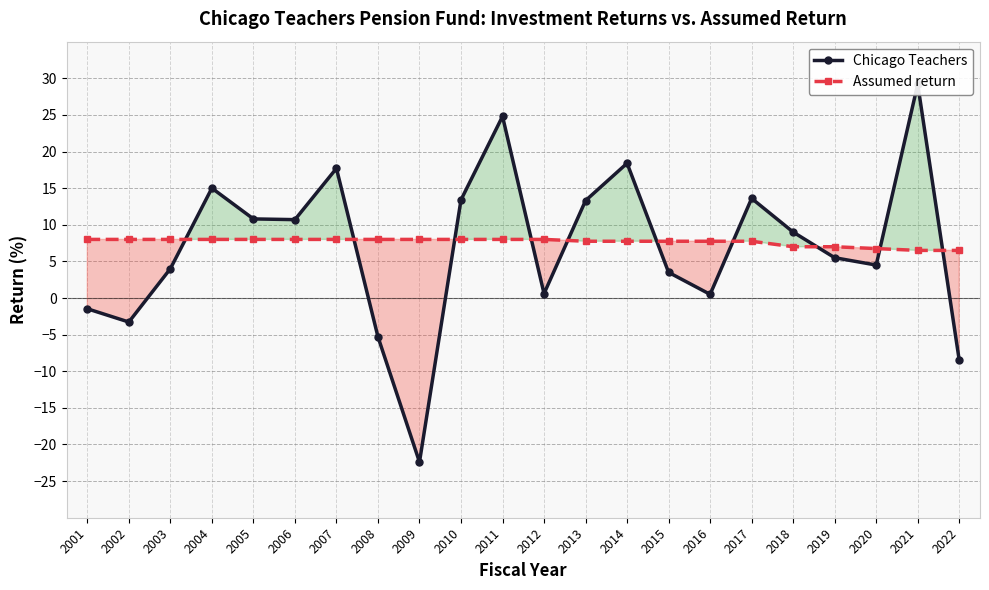

What is the average value of the Chicago Teachers series?

7.0